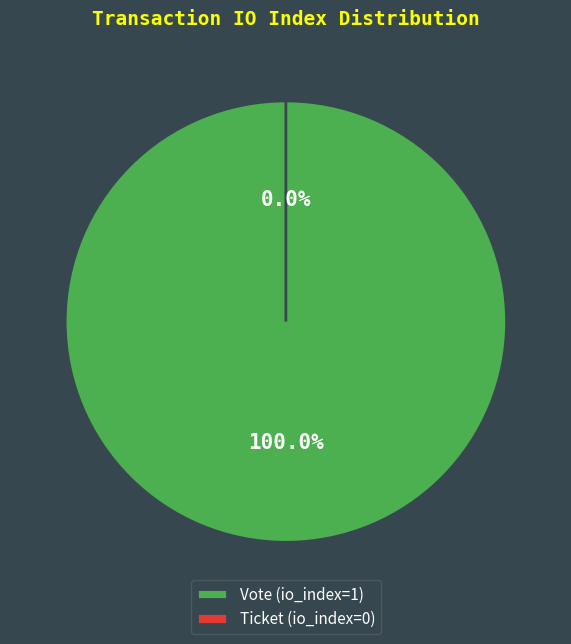

Which slice represents more than half of the pie?

Vote (io_index=1)